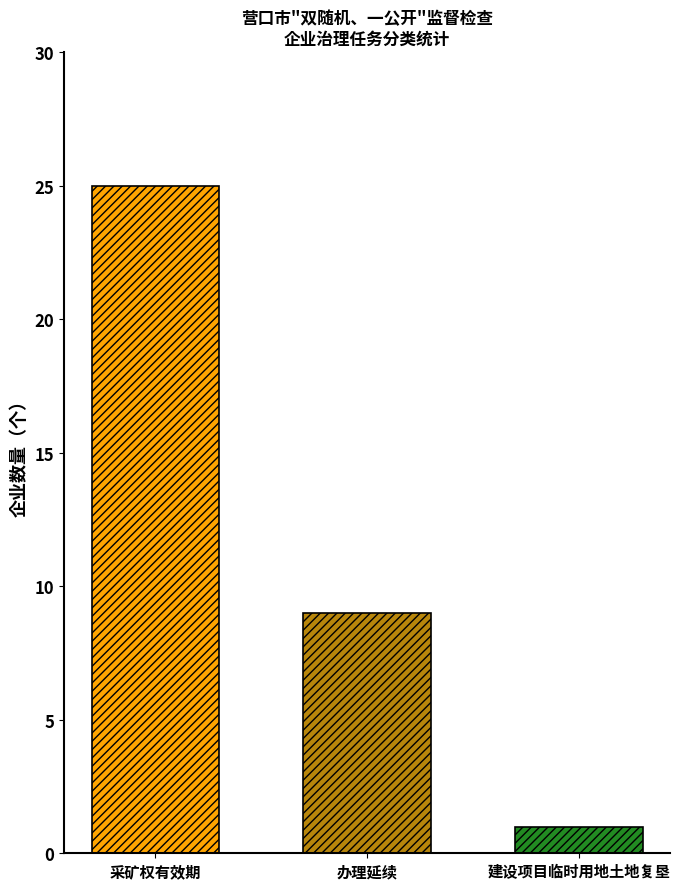

What is the greatest value displayed?

25